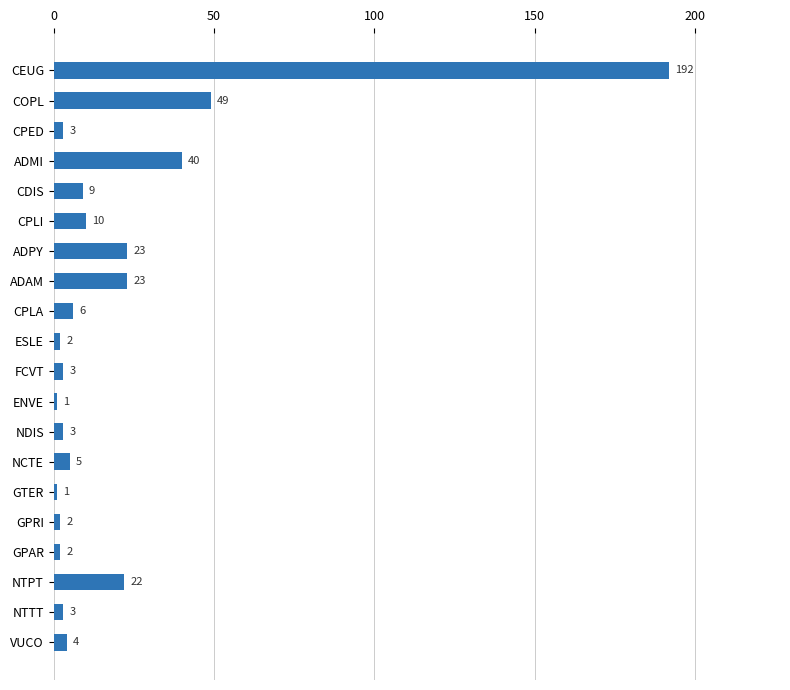

Reading top to bottom, transcribe all the data shown in this chart.

192	49	3	40	9	10	23	23	6	2	3	1	3	5	1	2	2	22	3	4